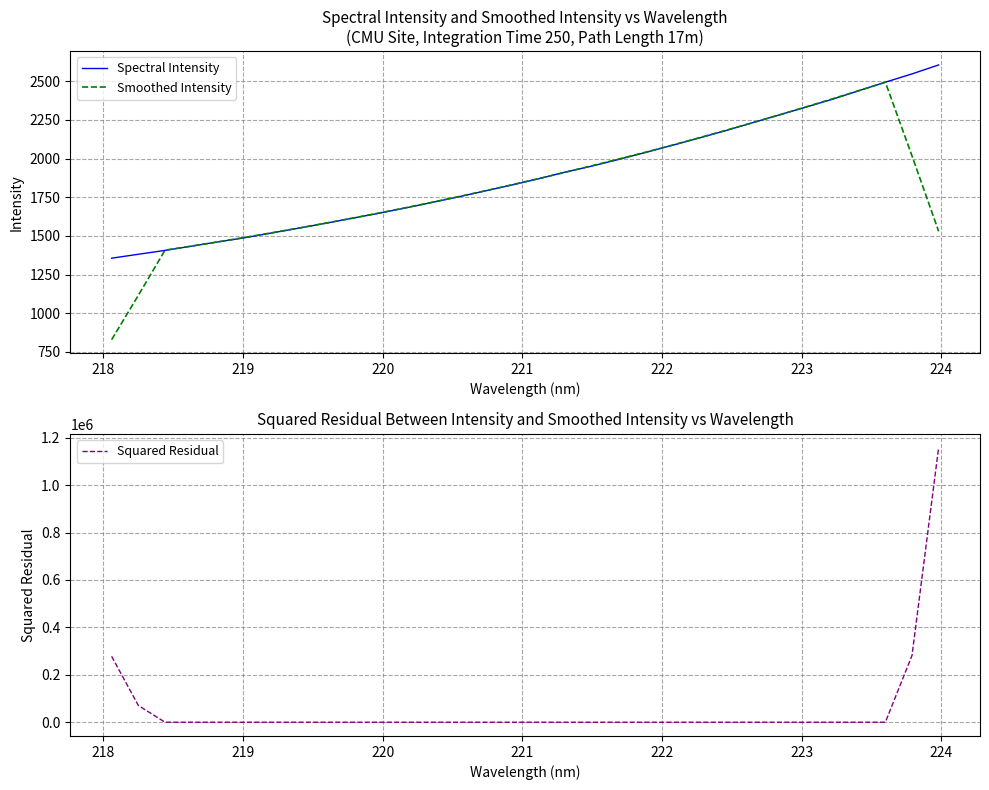

How many categories are shown in the chart?

32